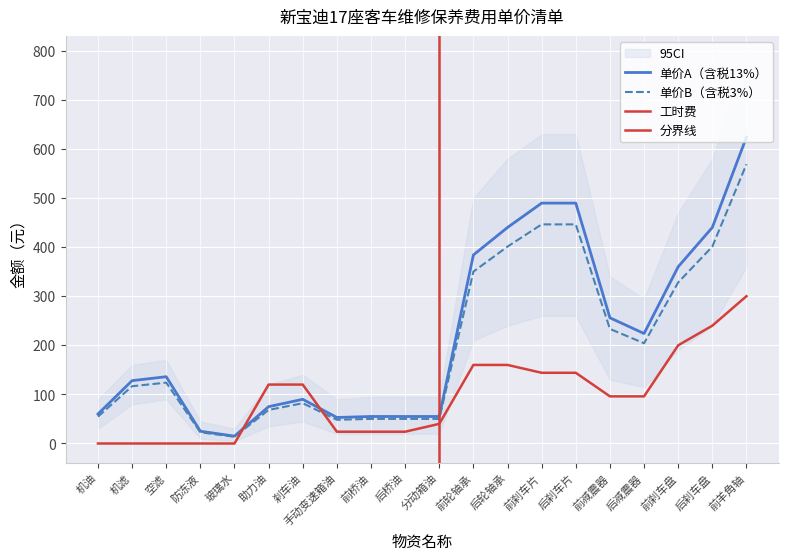

What is the sum of the 单价A（含税13%） values at 前桥油 and 前羊角轴?

679.0